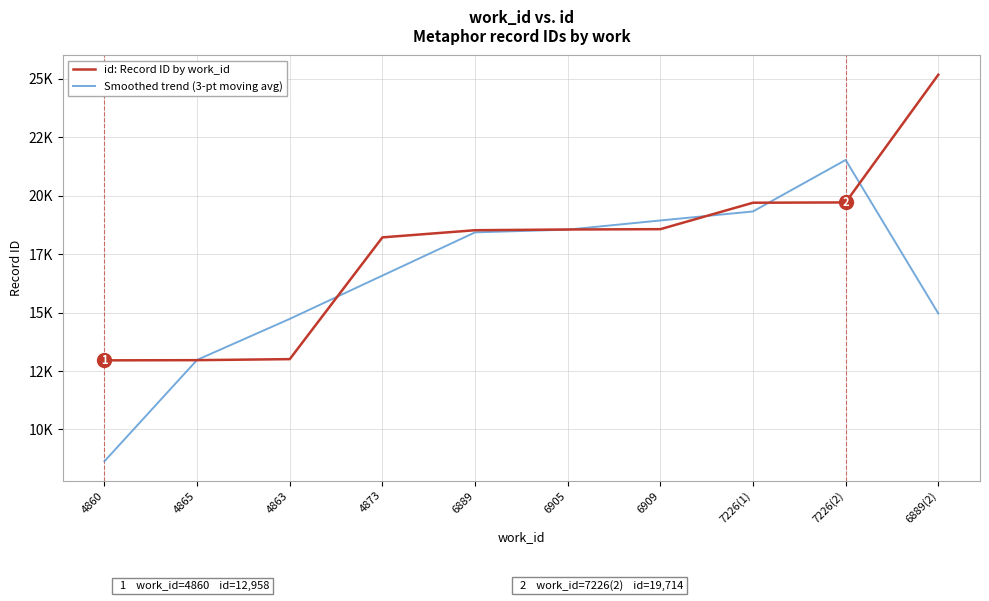

Which series has the largest range (max minus min)?

Smoothed trend (3-pt moving avg)